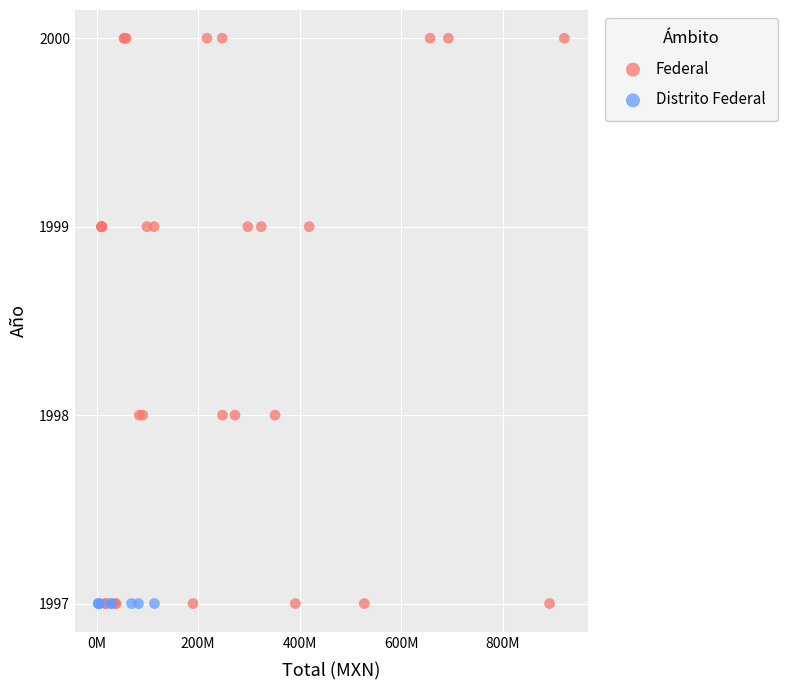

Which series contains the highest Y value?

Federal